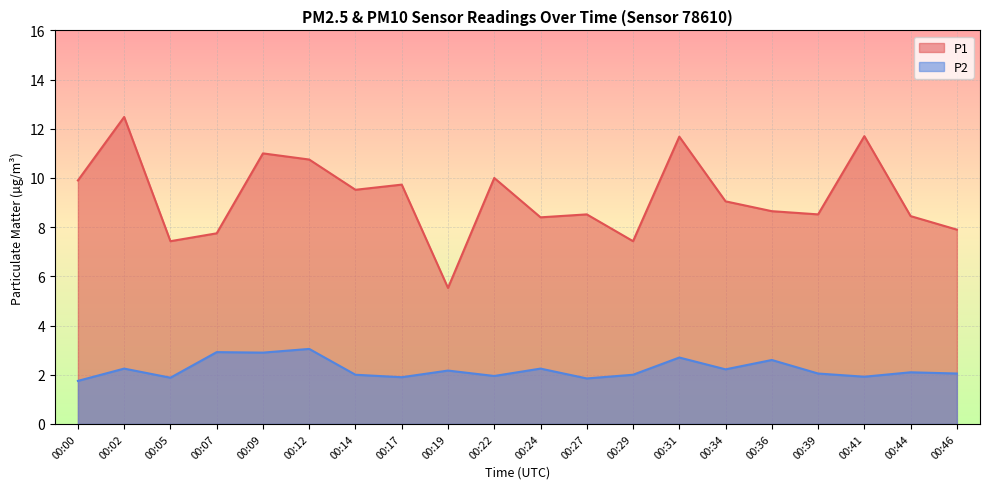

How many interior local peaks does the P1 series have?

7